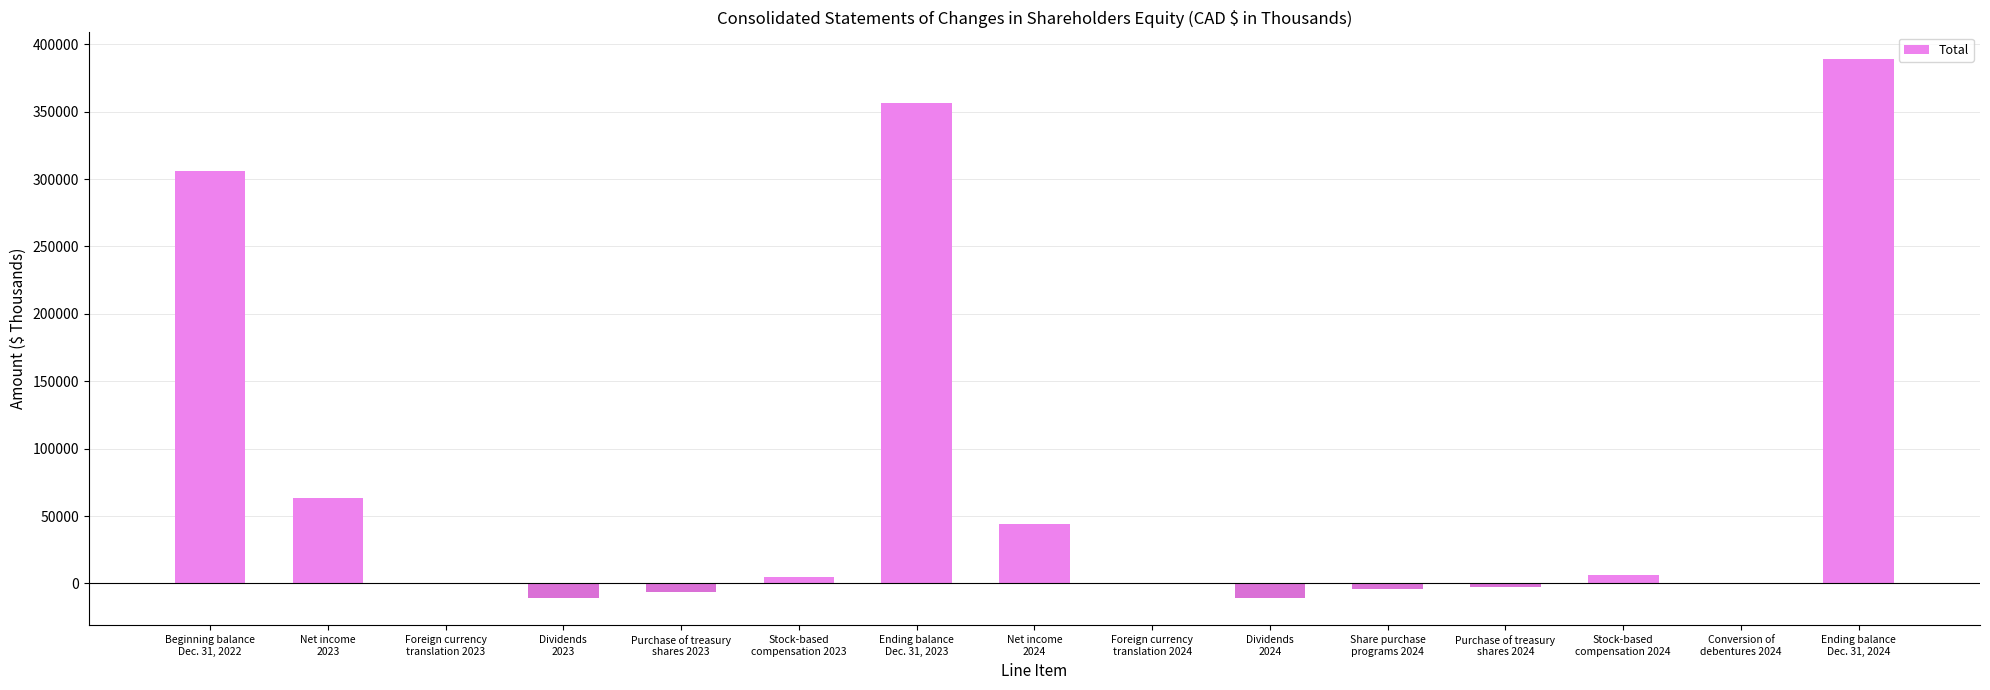

What is the greatest value displayed?

388902